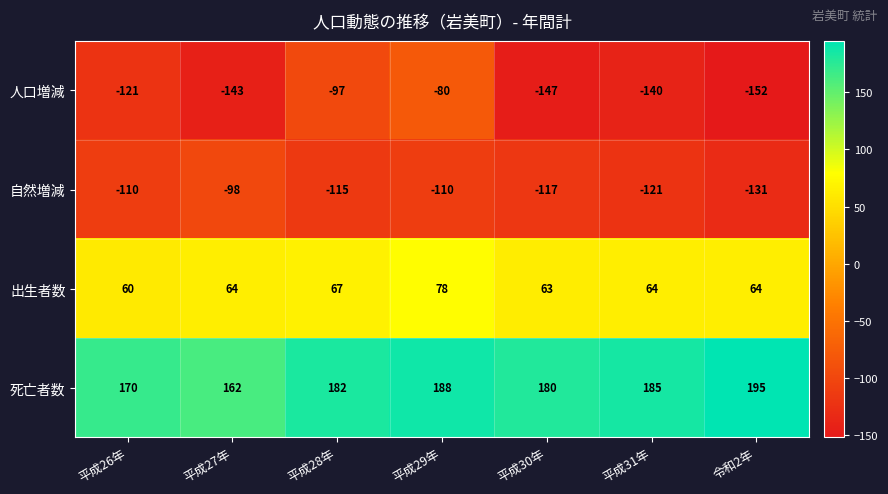

Is it true that 出生者数 equals 104 at 令和2年?

False